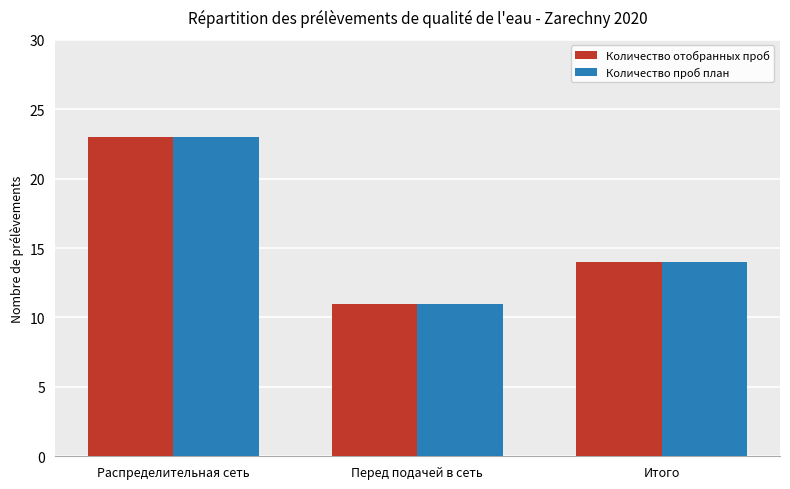

How many data points does each series have?

3